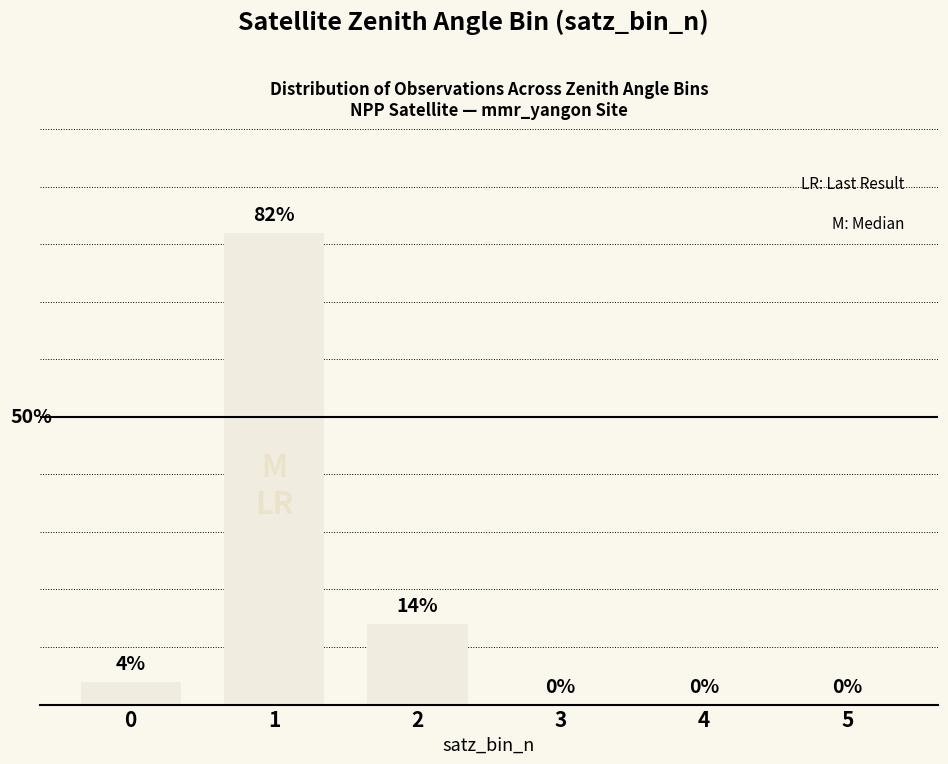

What is the change in value from 2 to 3?

-14